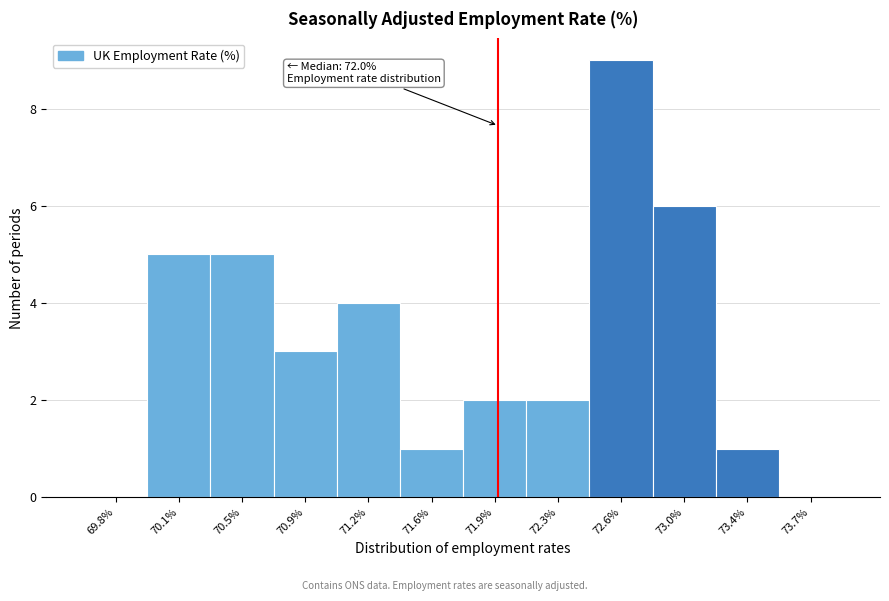

Which range on the x-axis has the tallest bar?

72.45 to 72.85